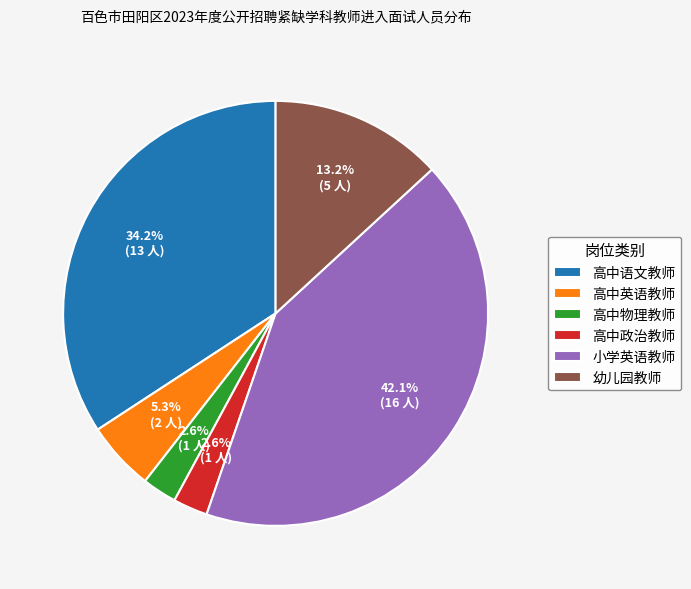

To the nearest percent, what portion does 高中政治教师 represent?

3%